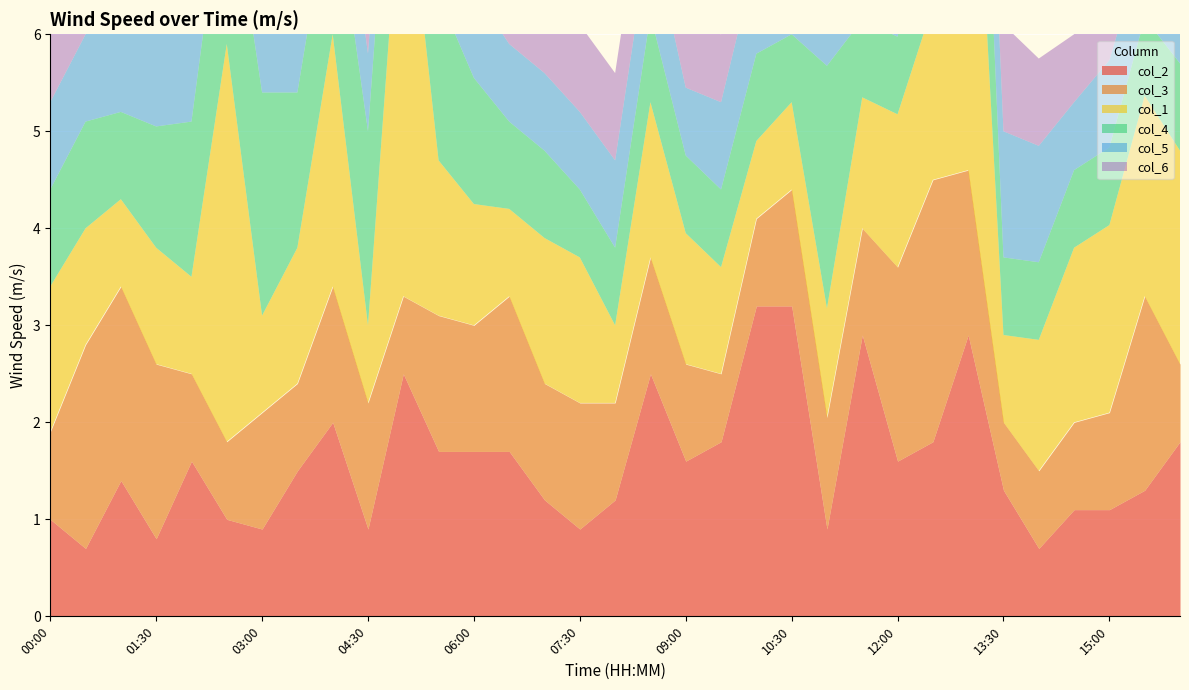

Reading left to right, extract all data points from this chart.

col_2: 1.0	0.7	1.4	0.8	1.6	1.0	0.9	1.5	2.0	0.9	2.5	1.7	1.7	1.7	1.2	0.9	1.2	2.5	1.6	1.8	3.2	3.2	0.9	2.9	1.6	1.8	2.9	1.3	0.7	1.1	1.1	1.3	1.8
col_3: 0.9	2.1	2.0	1.8	0.9	0.8	1.2	0.9	1.4	1.3	0.8	1.4	1.3	1.6	1.2	1.3	1.0	1.2	1.0	0.7	0.9	1.2	999.0	1.1	2.0	2.7	999.0	0.7	0.8	999.0	1.0	2.0	0.8
col_1: 1.5	1.2	0.9	1.2	1.0	4.1	1.0	1.4	2.6	0.8	4.7	1.6	999.0	0.9	1.5	1.5	0.8	1.6	999.0	1.1	0.8	0.9	999.0	999.0	999.0	1.8	5.0	0.9	999.0	1.8	999.0	999.0	2.2
col_4: 1.0	1.1	0.9	999.0	999.0	999.0	2.3	1.6	1.6	2.0	2.0	1.7	999.0	0.9	0.9	0.7	0.8	0.9	0.8	0.8	0.9	0.7	2.5	0.8	0.8	1.6	2.5	0.8	0.8	0.8	0.8	0.8	0.9
col_5: 0.9	0.9	999.0	999.0	1.2	999.0	1.0	0.9	0.9	0.8	0.8	0.8	0.9	0.8	0.8	0.8	0.9	0.9	0.7	0.9	1.0	0.8	999.0	0.8	0.8	1.5	999.0	999.0	1.2	0.7	0.9	0.8	0.8
col_6: 0.8	0.8	0.7	0.9	0.8	0.9	0.8	0.8	0.8	0.8	0.8	0.9	0.7	1.0	0.9	0.9	999.0	0.9	0.7	0.7	1.1	0.8	0.9	1.5	0.9	1.3	0.9	1.1	0.9	0.7	1.2	0.9	1.0